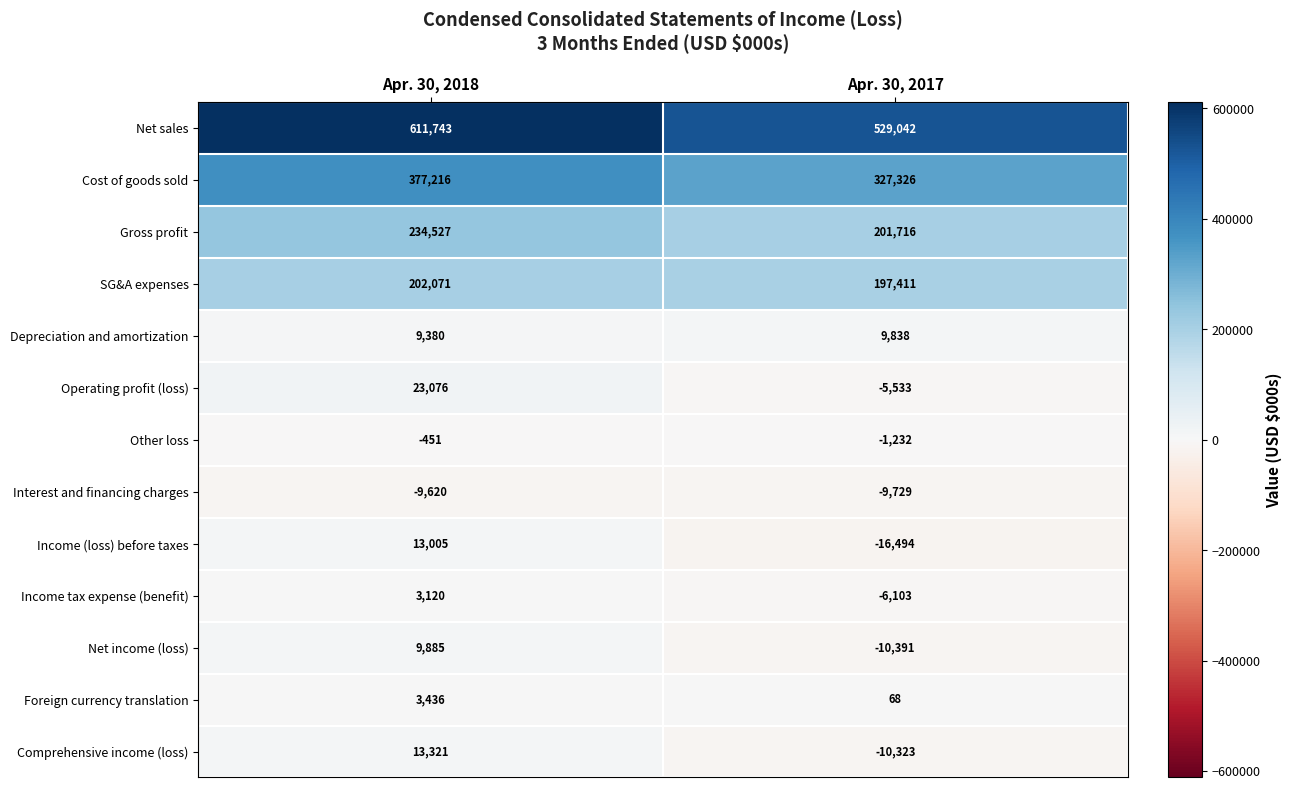

What is the spread (max minus min) of values at Apr. 30, 2017?

545536